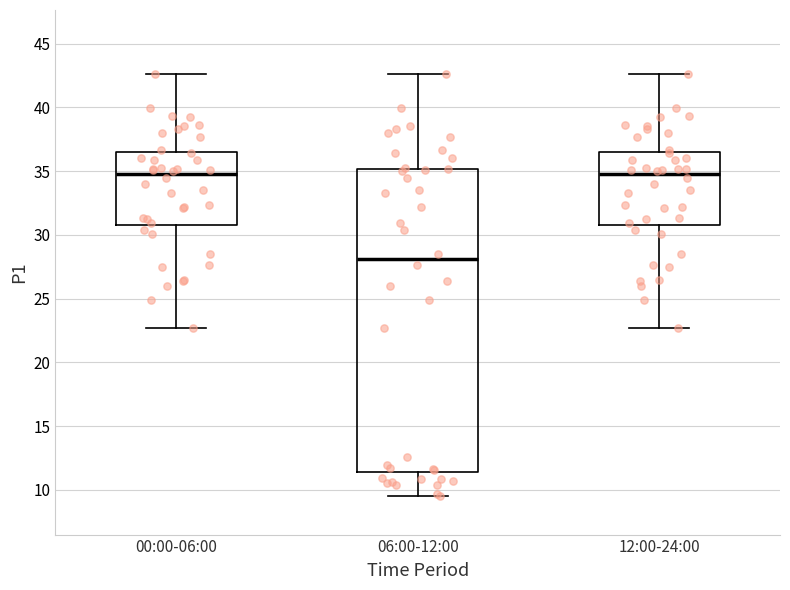

Where does the median line of the box for 12:00-24:00 sit on the y-axis? The values are not printed on the chart, so give them approximately, as read against the axis.

35.0